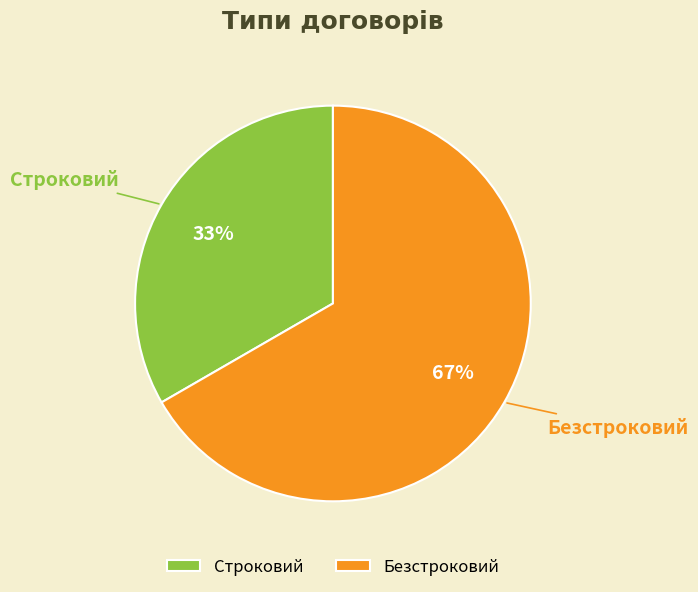

How many slices are in this pie chart?

2